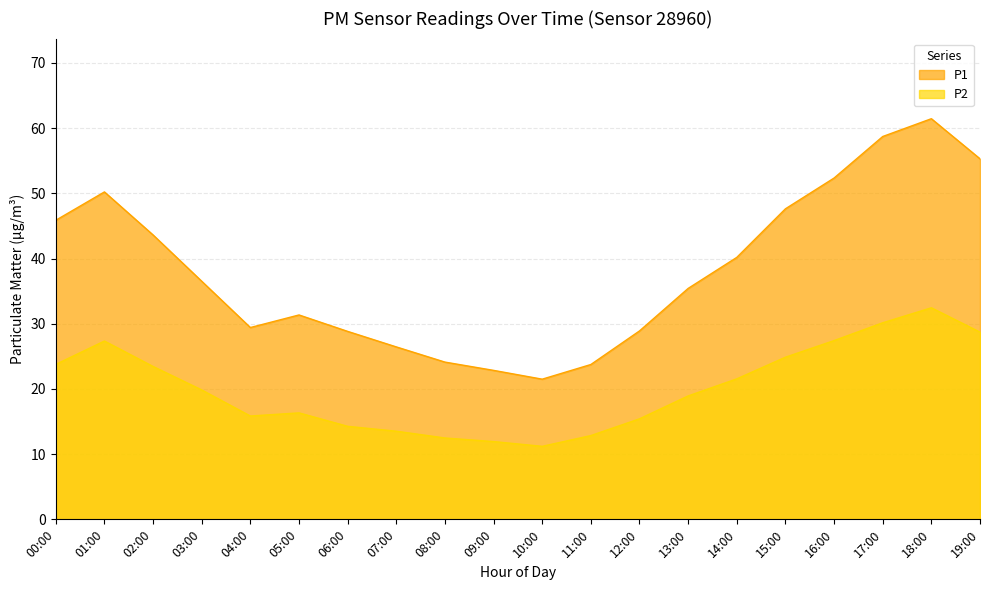

What is the spread (max minus min) of values at 09:00?

10.9